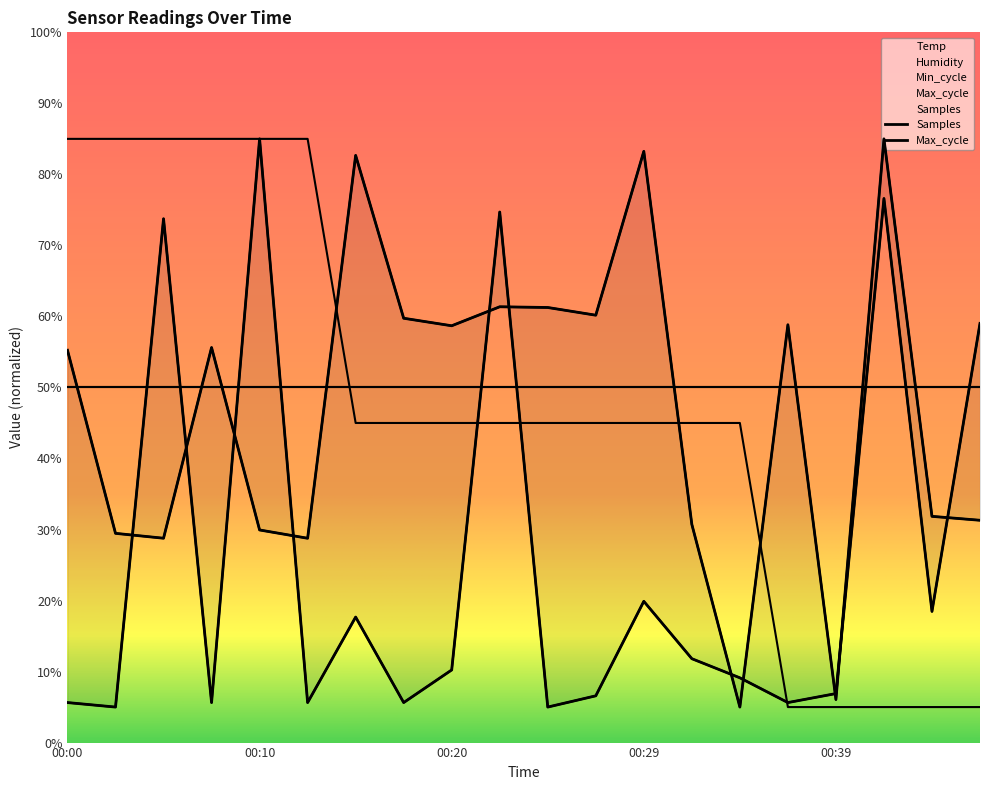

How many lines are shown in the chart?

3